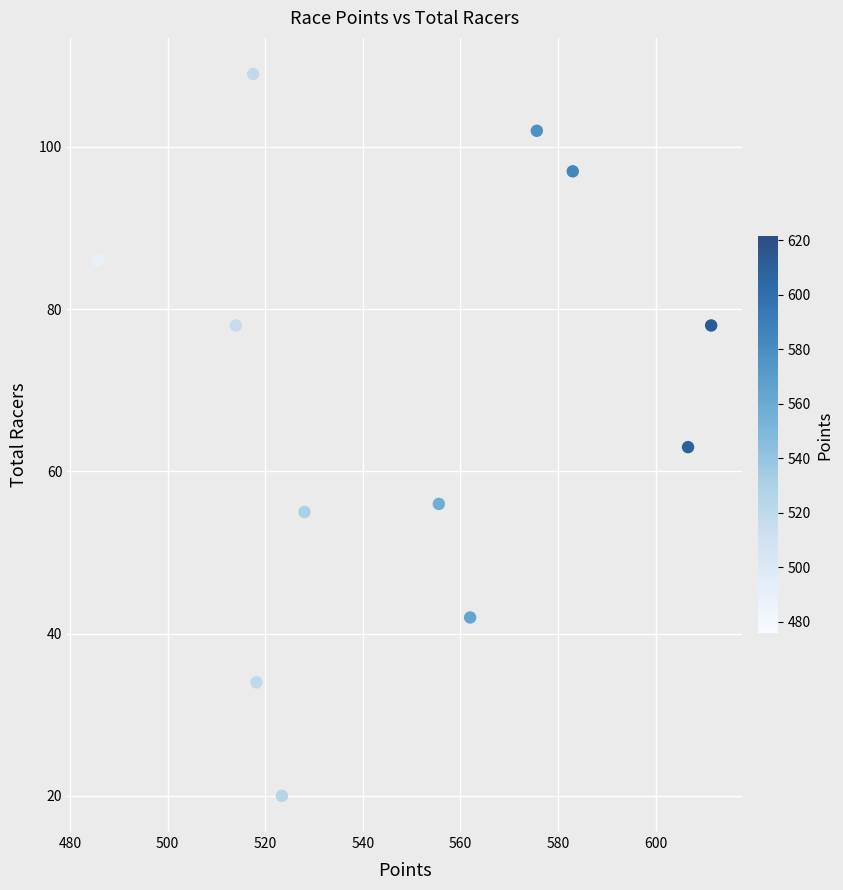

What Y value in the scatter plot is closest to 64?

63